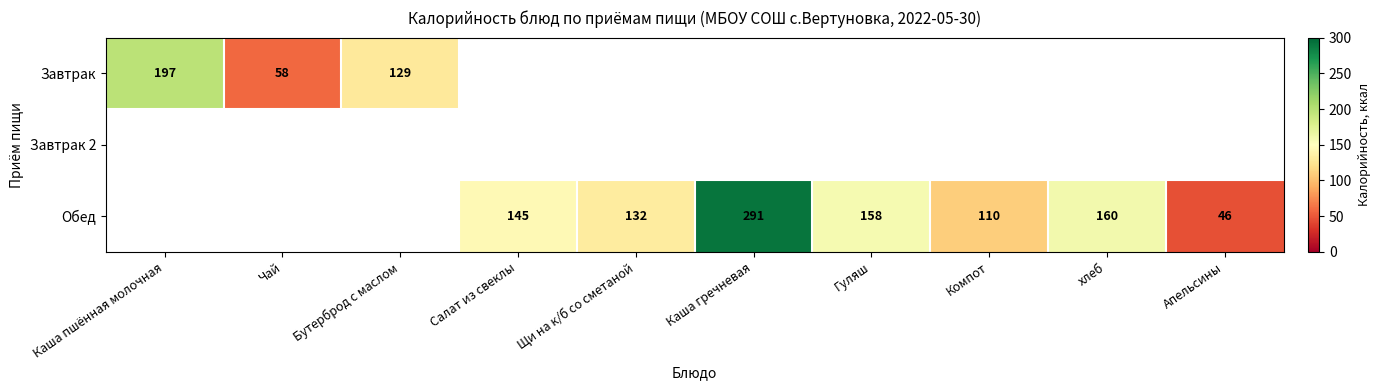

What is the greatest value displayed?

291.0